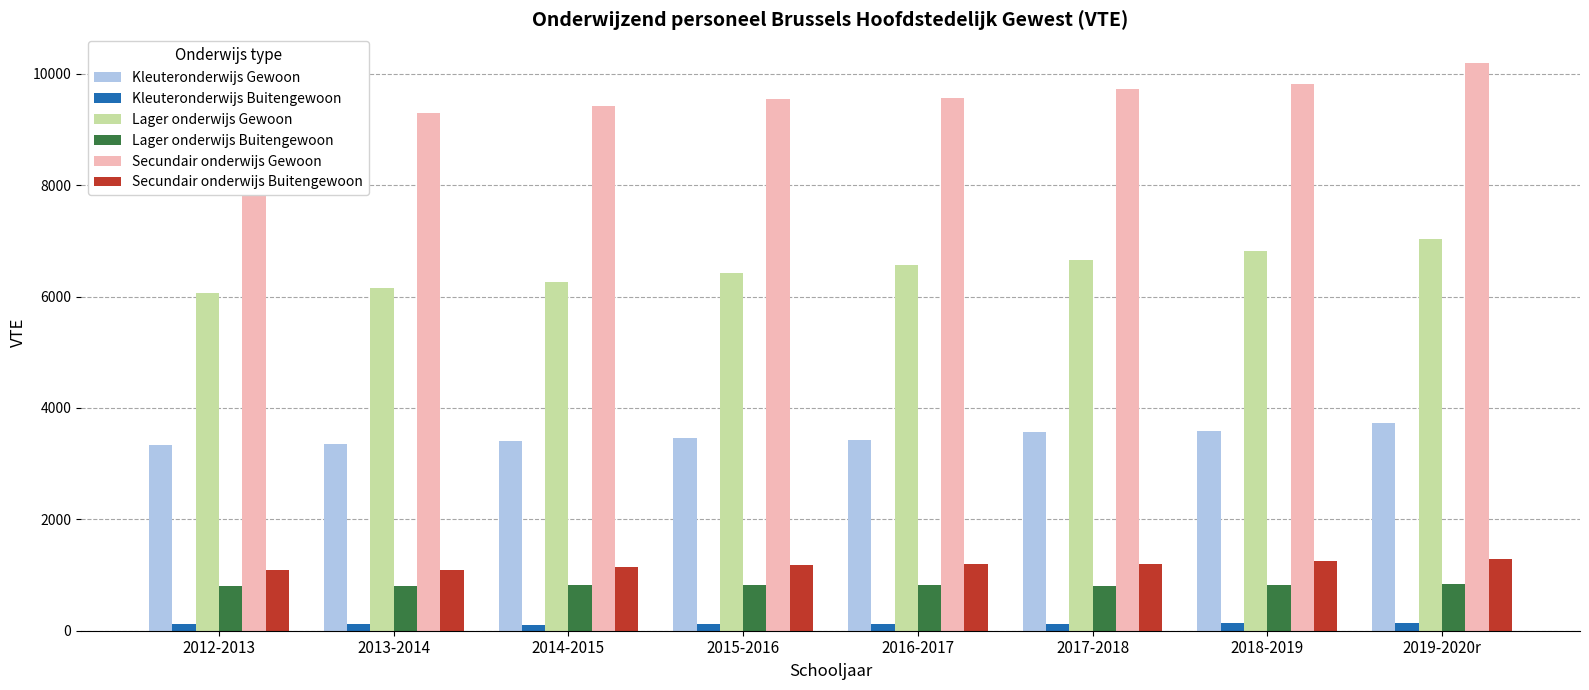

Between 2018-2019 and 2019-2020r, which is larger?

2019-2020r